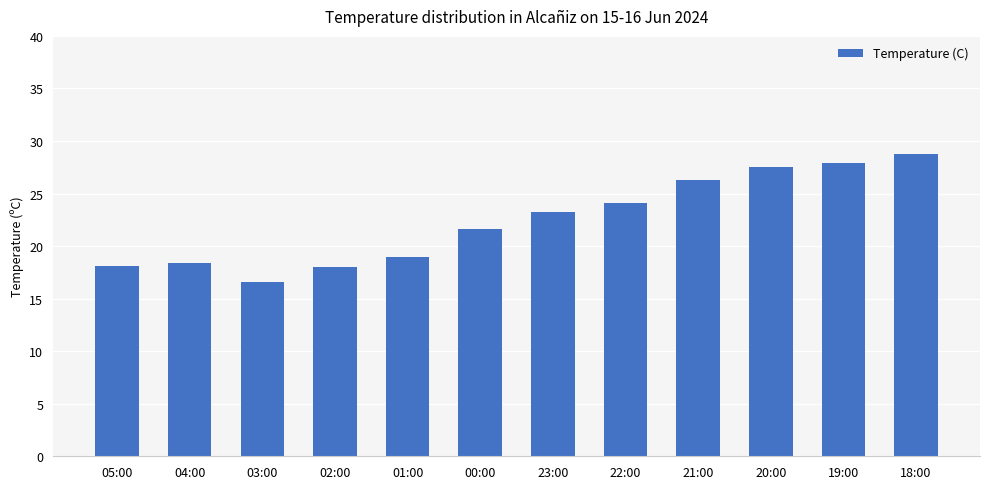

What is the difference between the maximum and second lowest values?

10.8